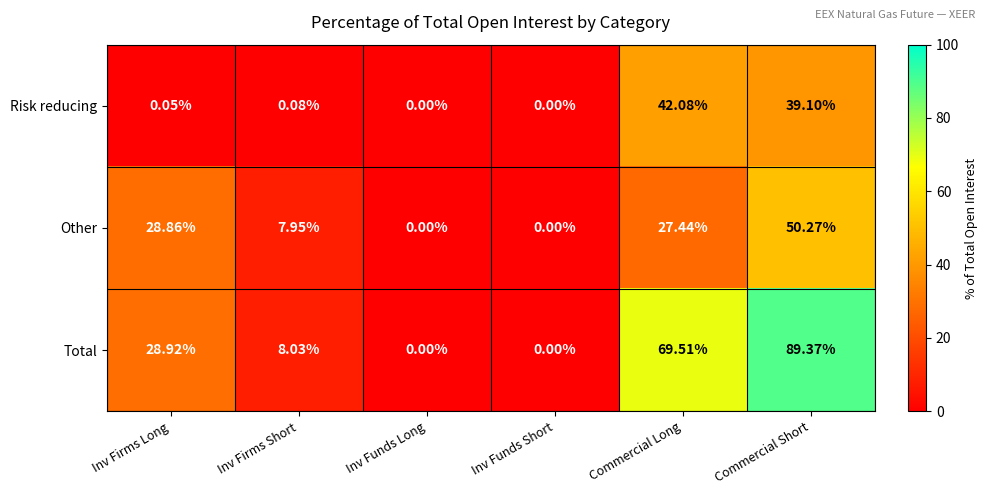

Which label corresponds to the largest value in the chart?

Commercial Short